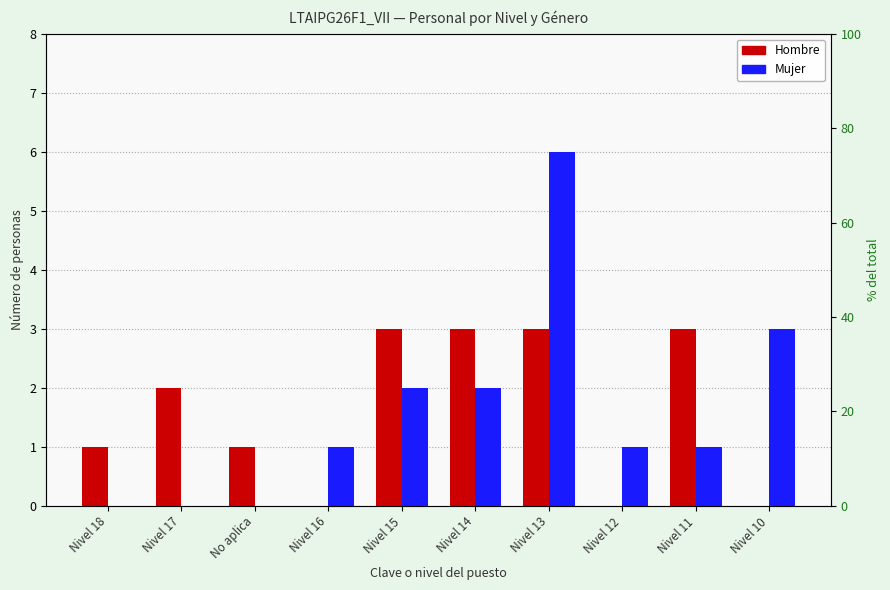

Does the chart contain any negative values?

No